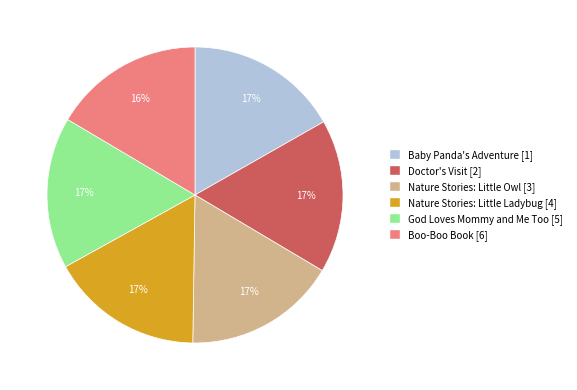

Is it true that Doctor's Visit is 25% of the pie?

False